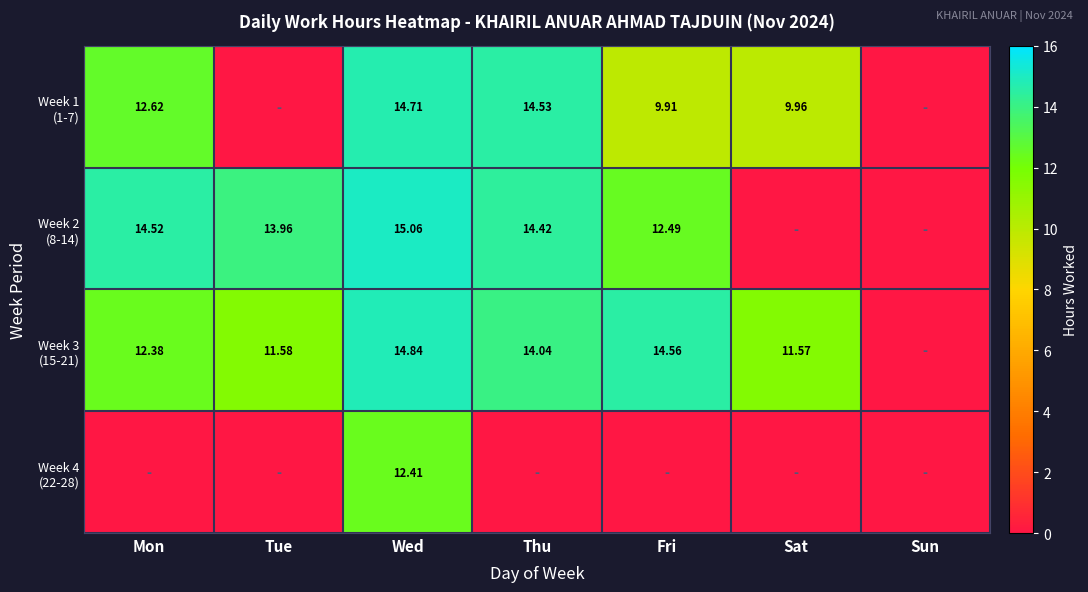

At which label is Week 2 (8-14) closest to 7?

Fri